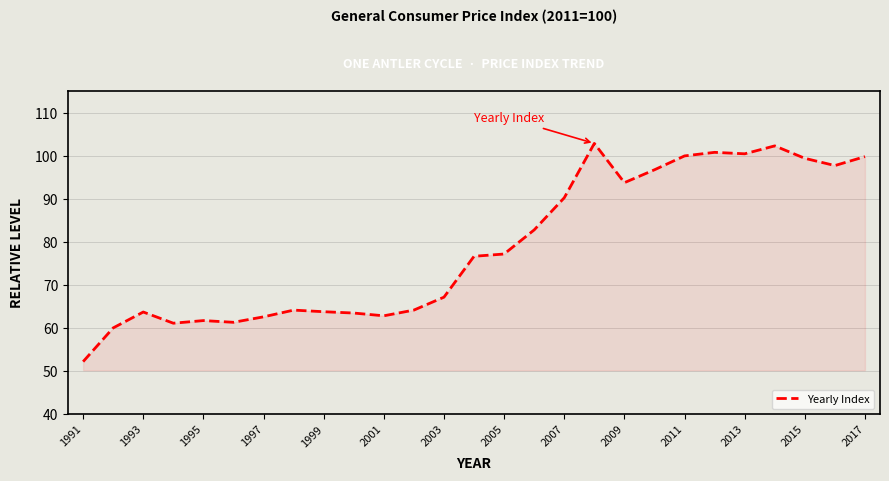

What is the minimum value shown in the chart?

52.2